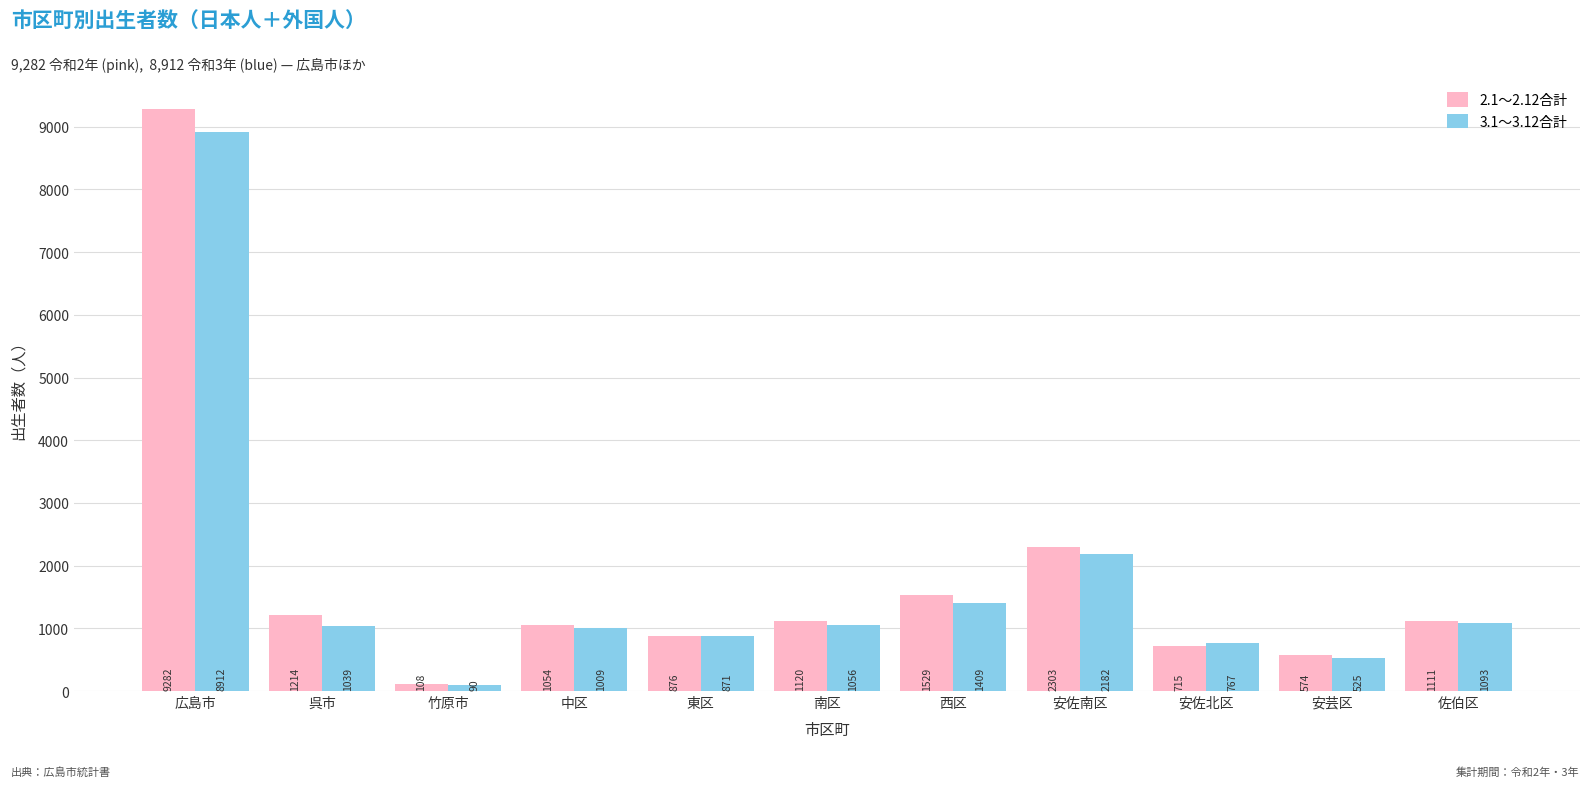

What is the label of the 9th bar from the right?

竹原市